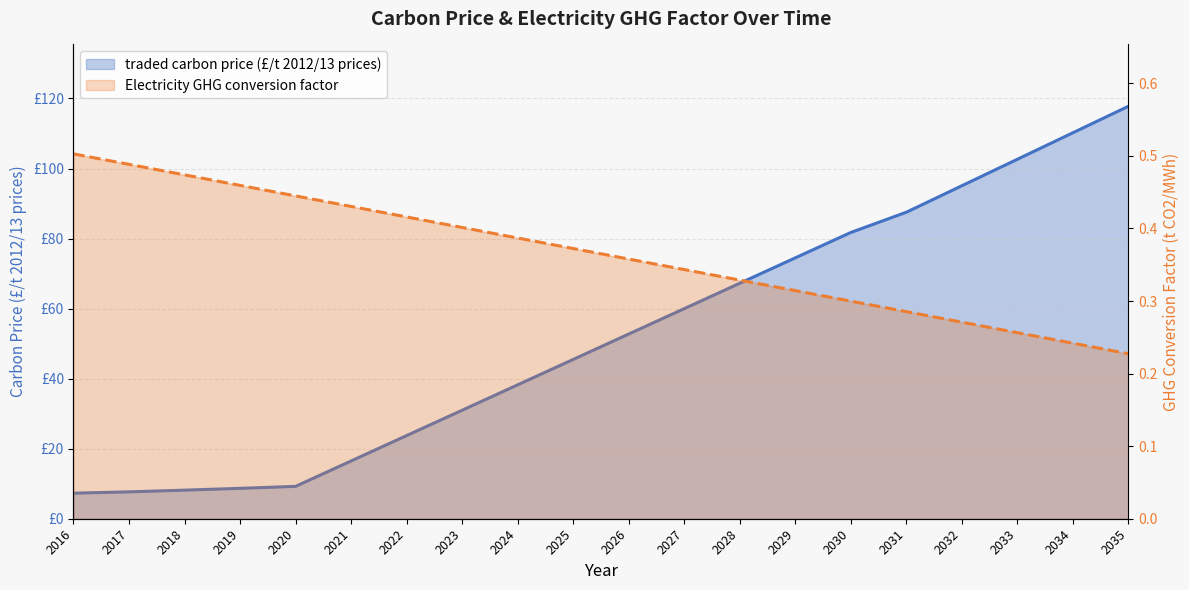

Reading left to right, extract all data points from this chart.

traded carbon price (£/t 2012/13 prices): 2016=7.3	2017=7.7	2018=8.2	2019=8.7	2020=9.2	2021=16.5	2022=23.7	2023=31.0	2024=38.2	2025=45.5	2026=52.7	2027=60.0	2028=67.2	2029=74.5	2030=81.7	2031=87.5	2032=95.1	2033=102.6	2034=110.2	2035=117.8
Electricity GHG conversion factor: 2016=0.5	2017=0.5	2018=0.5	2019=0.5	2020=0.4	2021=0.4	2022=0.4	2023=0.4	2024=0.4	2025=0.4	2026=0.4	2027=0.3	2028=0.3	2029=0.3	2030=0.3	2031=0.3	2032=0.3	2033=0.3	2034=0.2	2035=0.2